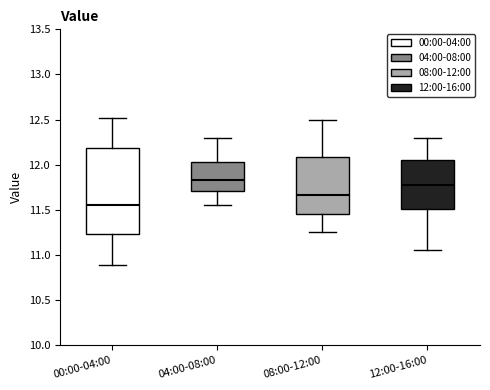

Reading left to right, read every box against the y-axis: the position of its median line, the range the box covers, and the ends of its whiskers. The values are not printed on the chart, so give them approximately, as read against the axis.

00:00-04:00: median 11.55, box 11.25 to 12.20, whiskers 10.90 to 12.50
04:00-08:00: median 11.85, box 11.70 to 12.05, whiskers 11.55 to 12.30
08:00-12:00: median 11.65, box 11.45 to 12.10, whiskers 11.25 to 12.50
12:00-16:00: median 11.80, box 11.50 to 12.05, whiskers 11.05 to 12.30